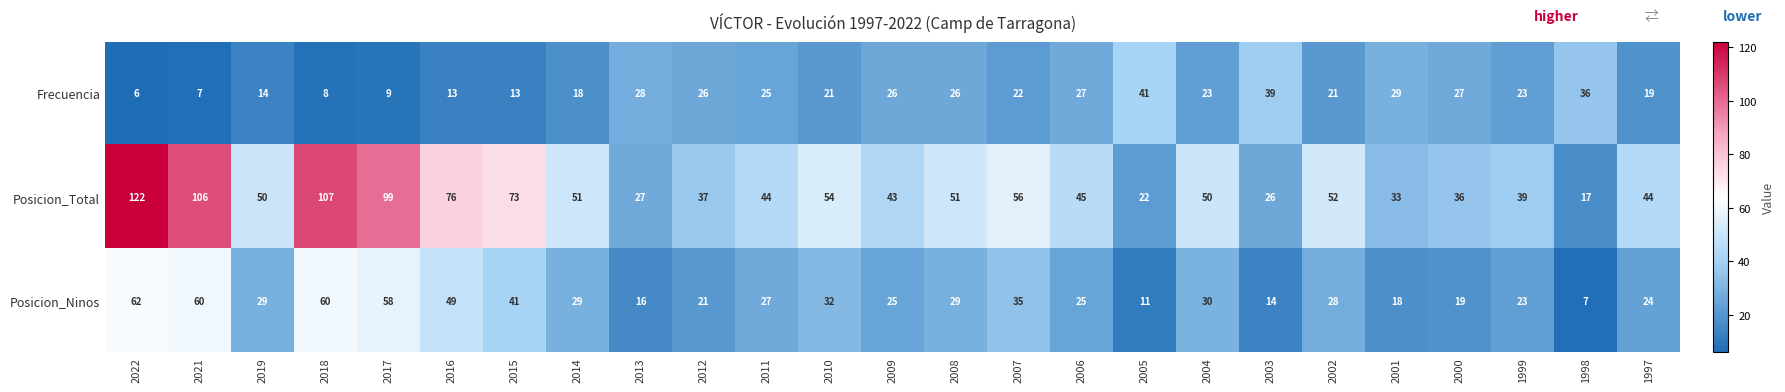

At how many categories does at least one series exceed 31?

24